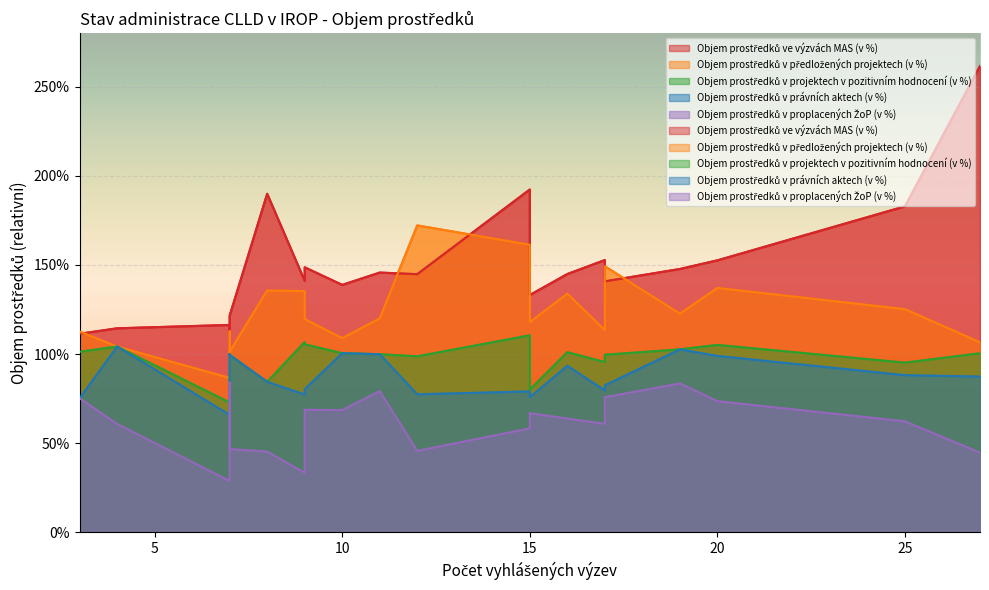

How many Objem prostředků v proplacených ŽoP (v %) values are between 0 and 1?

20